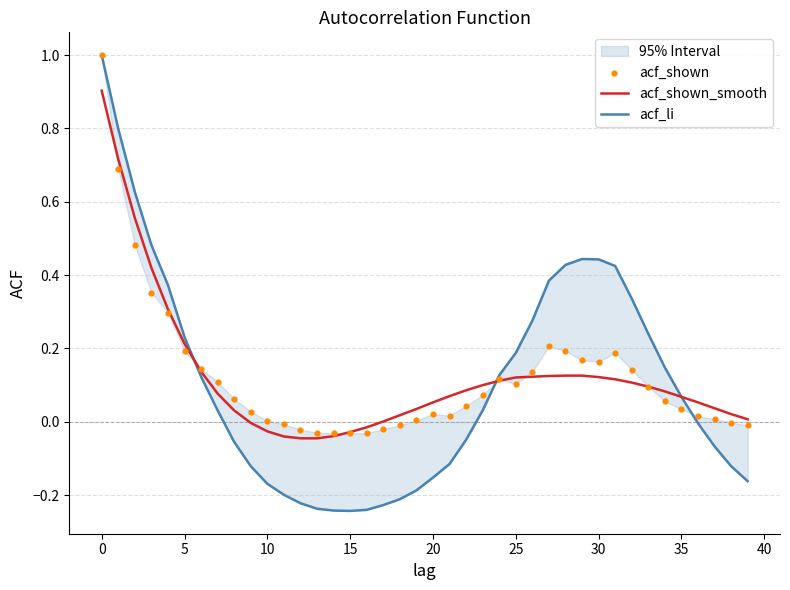

Which series reaches the maximum Y coordinate?

acf_li